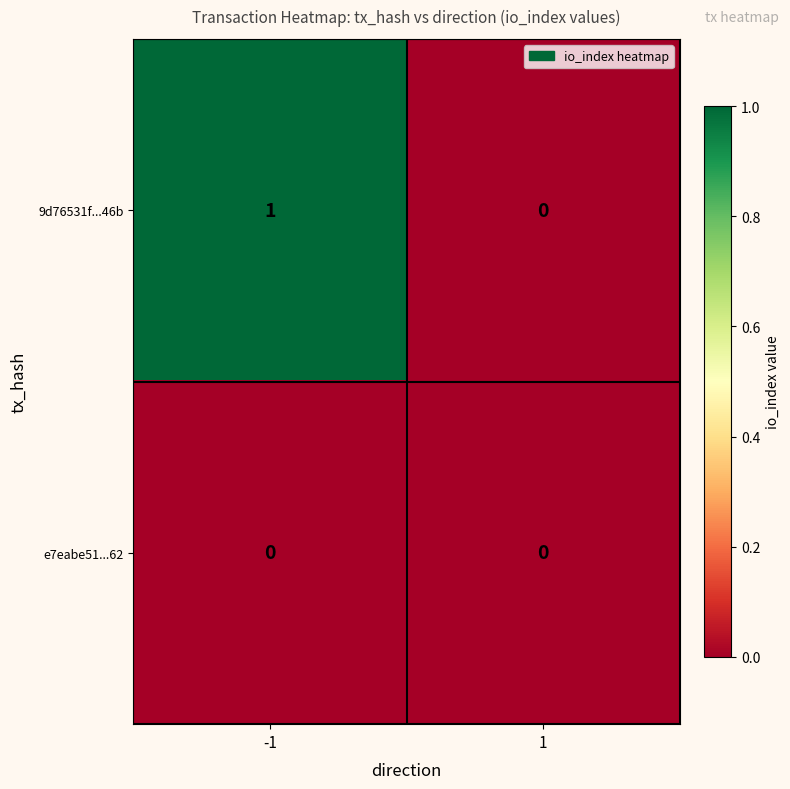

List the series in order of their overall mean, lowest first.

e7eabe51...62, 9d76531f...46b